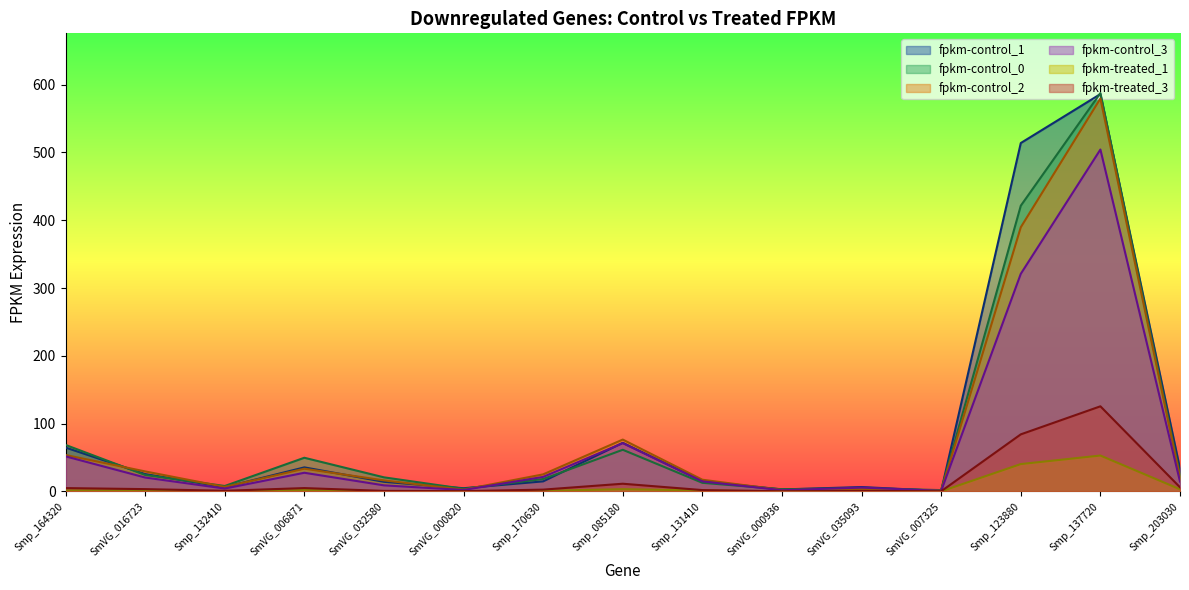

At which label is fpkm-treated_3 closest to 62?

Smp_123880